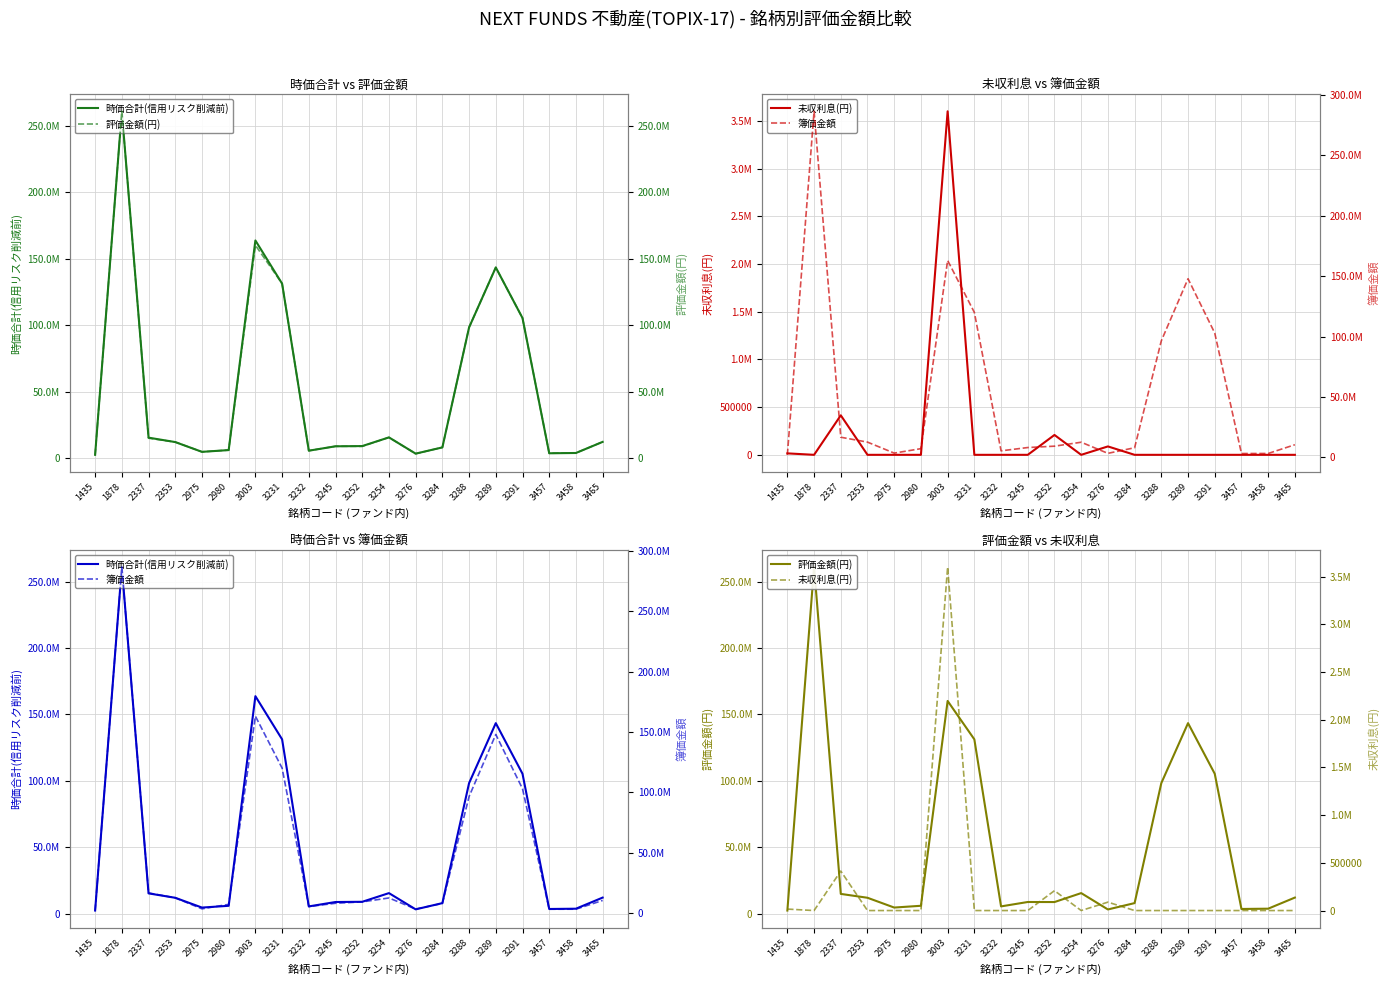

How many interior local peaks does the 評価金額(円) series have?

5